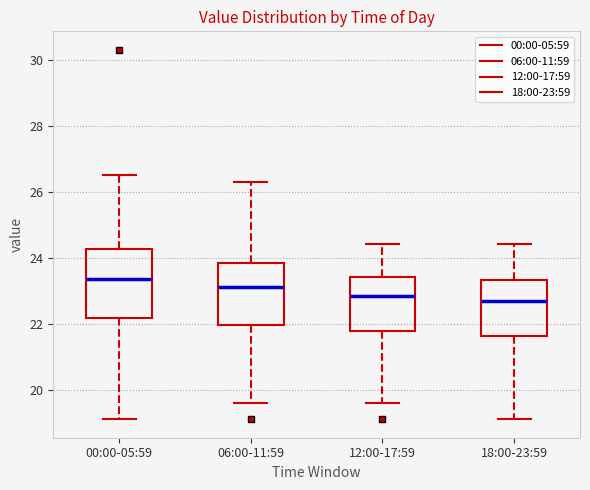

Reading left to right, read every box against the y-axis: the position of its median line, the range the box covers, and the ends of its whiskers. The values are not printed on the chart, so give them approximately, as read against the axis.

00:00-05:59: median 23.4, box 22.2 to 24.2, whiskers 19.2 to 26.6
06:00-11:59: median 23.2, box 22.0 to 23.8, whiskers 19.6 to 26.4
12:00-17:59: median 22.8, box 21.8 to 23.4, whiskers 19.6 to 24.4
18:00-23:59: median 22.8, box 21.6 to 23.4, whiskers 19.2 to 24.4